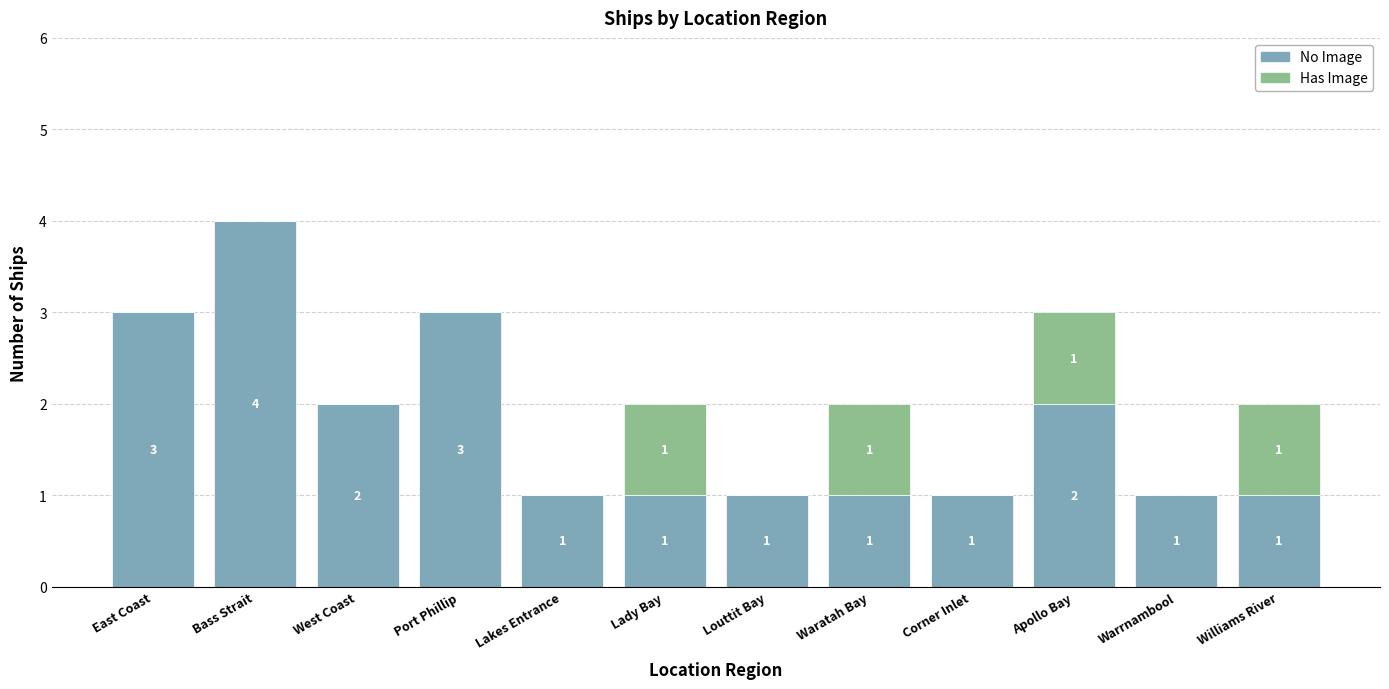

At which category is the sum across all series the highest?

Bass Strait